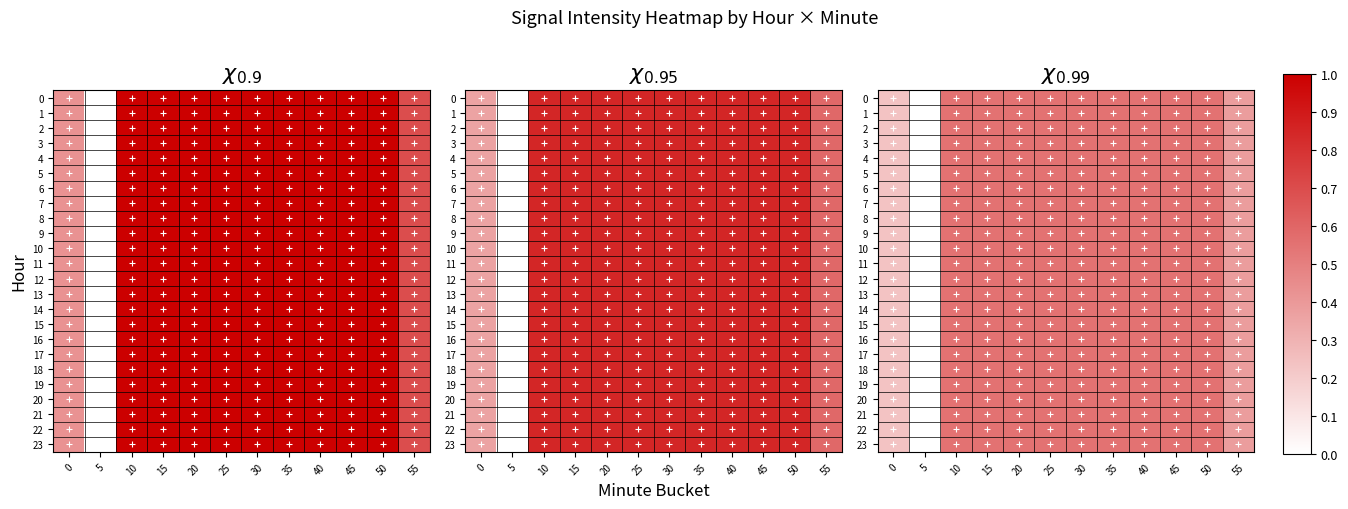

What is the total value across all series at 45?

13.2